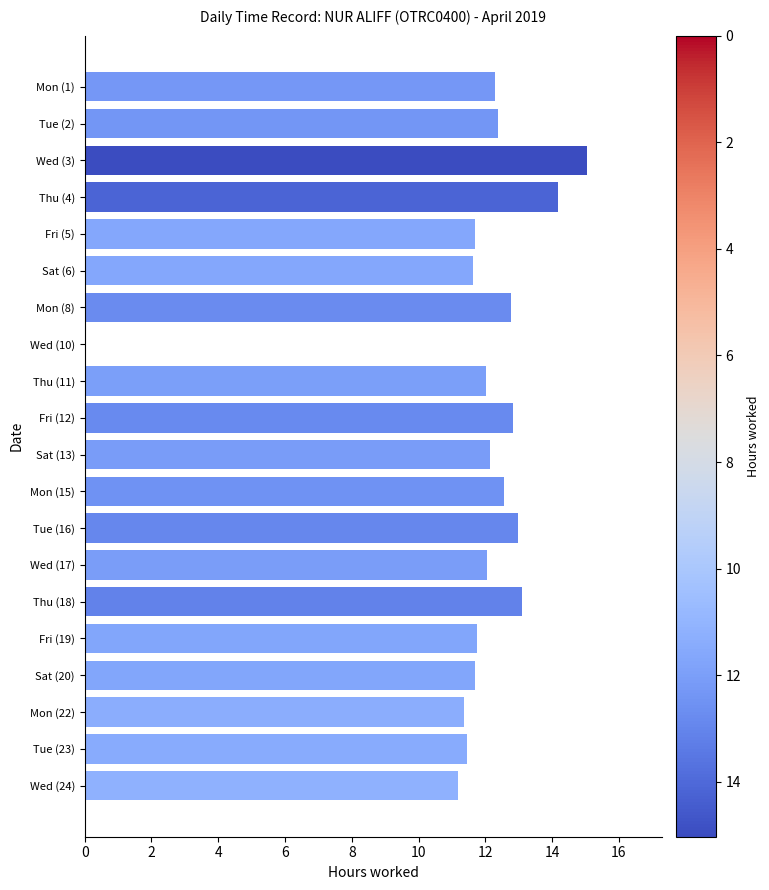

What is the sum of the values at Thu (11) and Wed (17)?

24.1